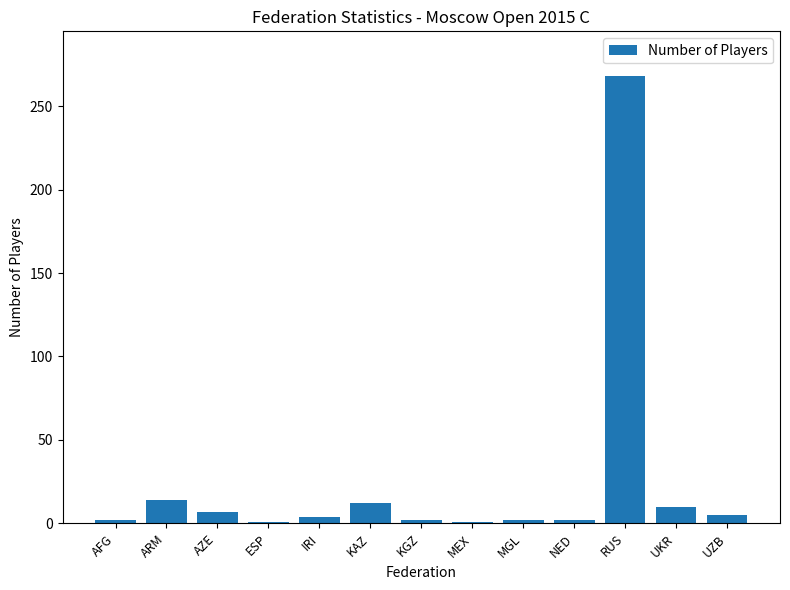

What is the difference between the values at MEX and KGZ?

1